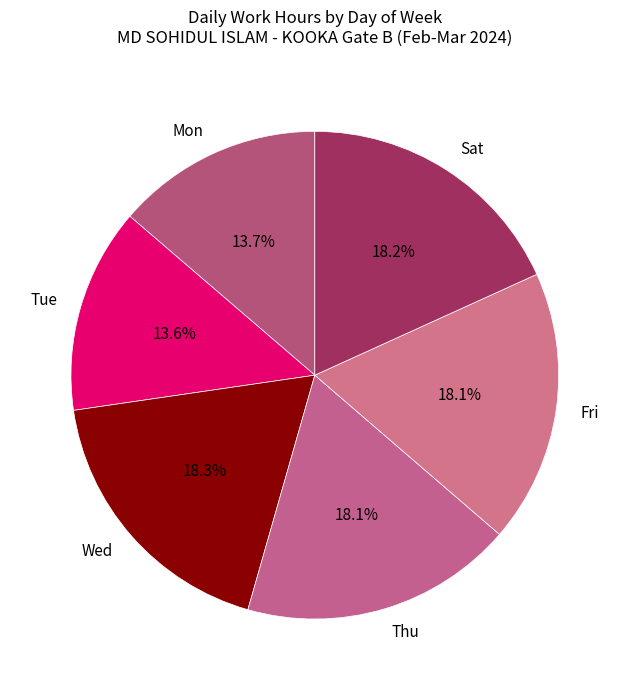

What portion of the pie excludes Fri?

81.9%